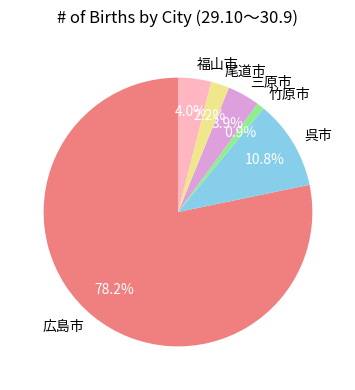

Which has a higher value, 呉市 or 竹原市?

呉市